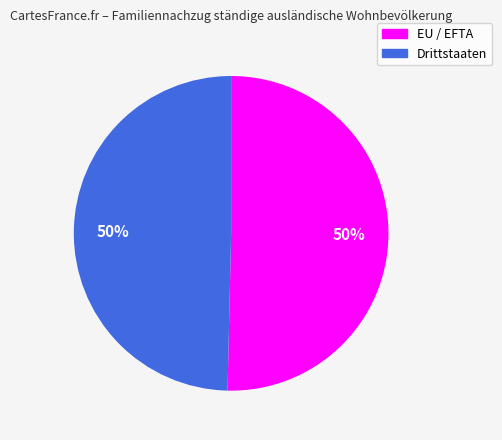

How many segments does this pie chart have?

2